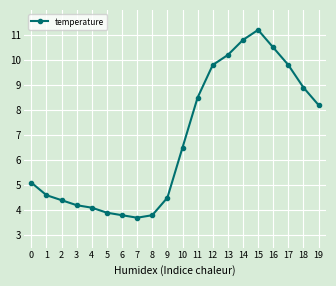

What is the maximum value shown in the chart?

11.2